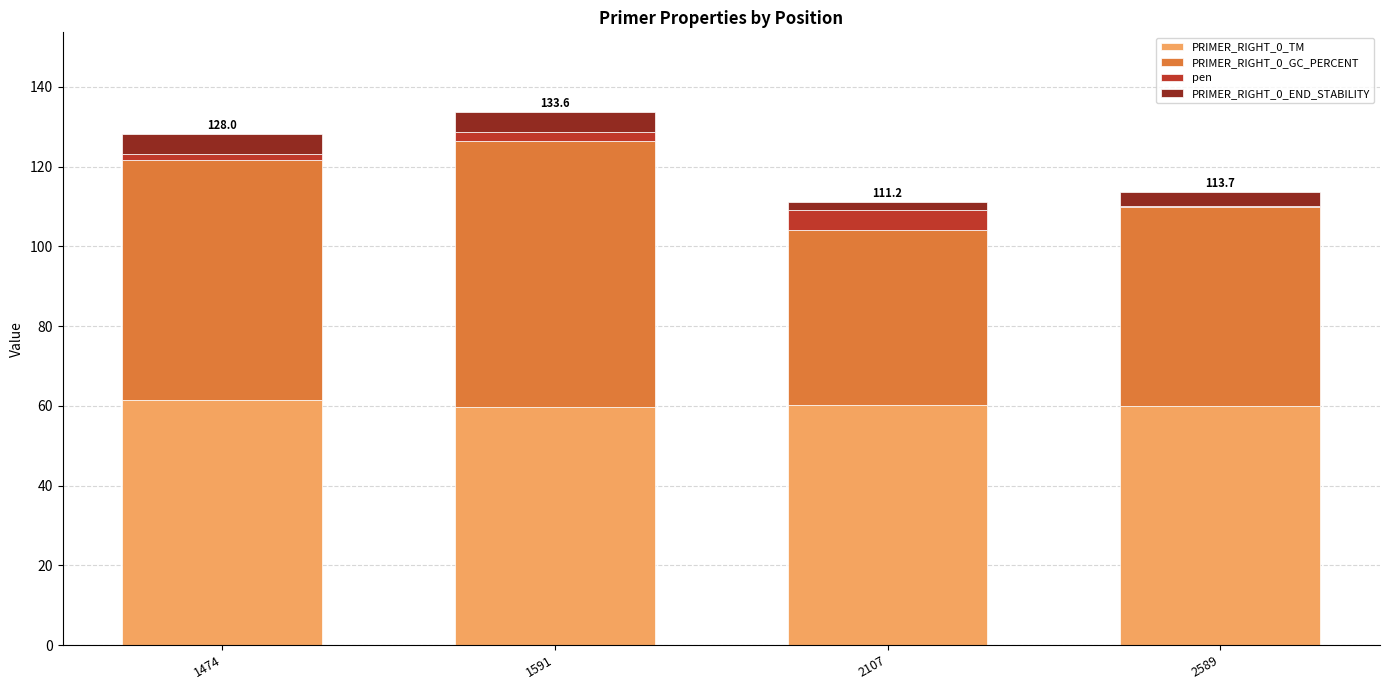

True or false: PRIMER_RIGHT_0_TM has a value of 59.8 at 1591.

True